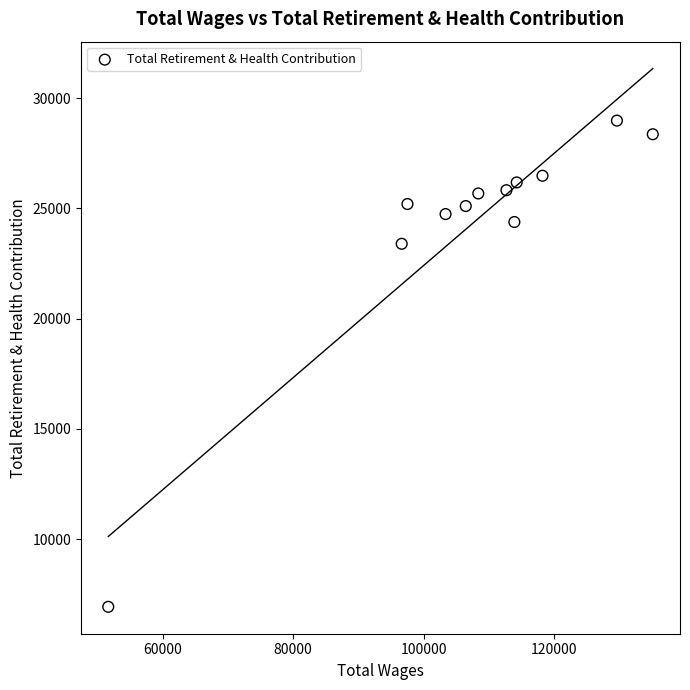

What Y value in the scatter plot is closest to 17954?

23393